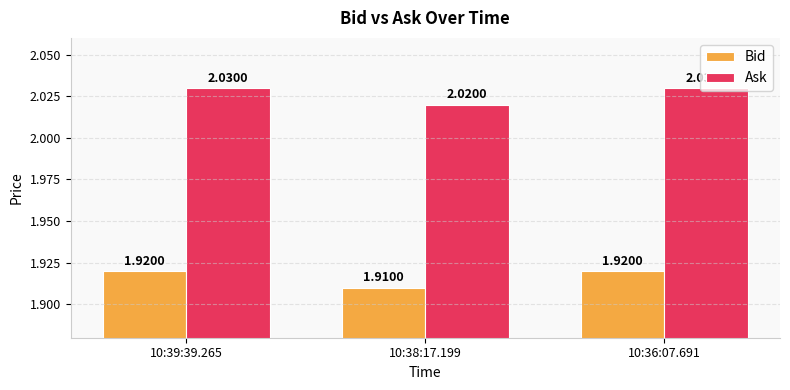

List the series in order of their peak value, lowest first.

Bid, Ask